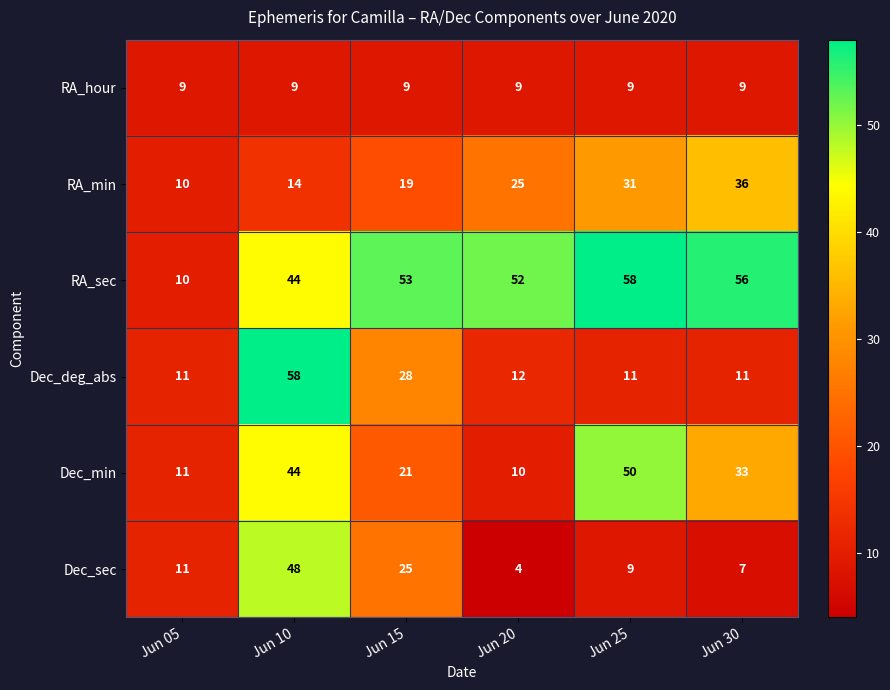

Which series has the largest total across all categories?

RA_sec